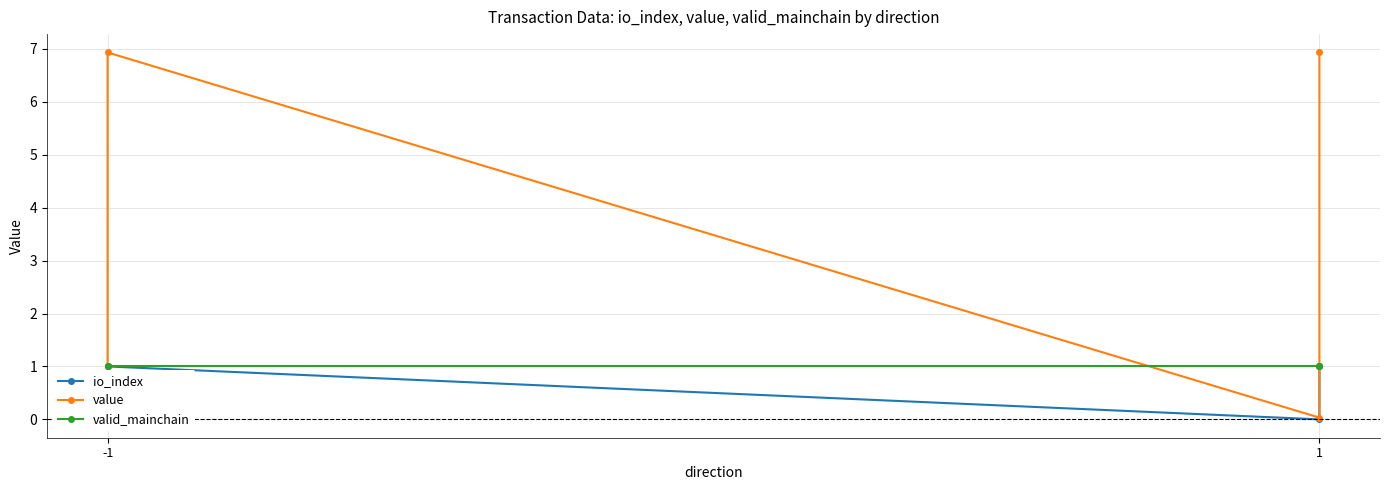

What is the minimum value for valid_mainchain?

1.0